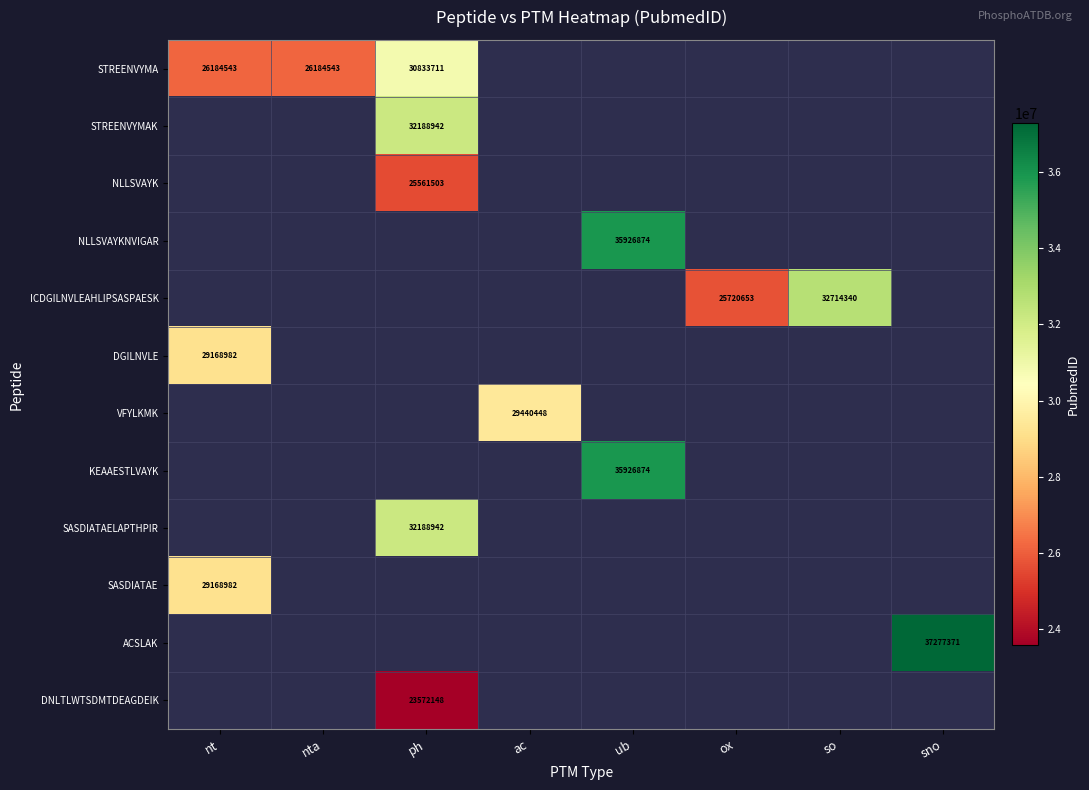

True or false: DNLTLWTSDMTDEAGDEIK has a value of 23572148 at ph.

True